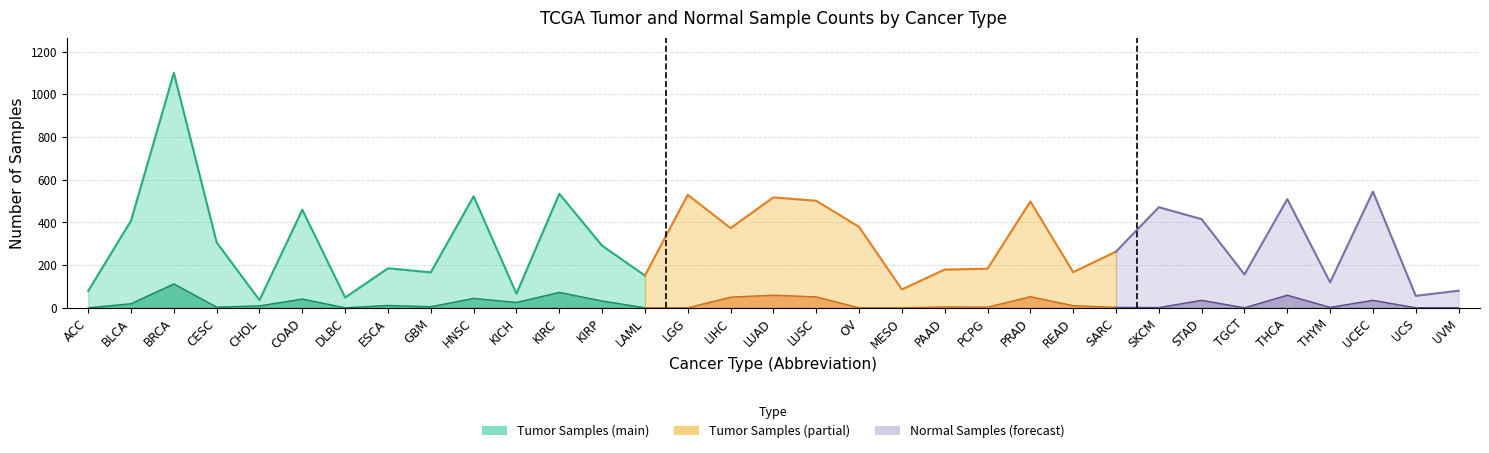

At which label is Number of Tumor Samples closest to 568?

UCEC